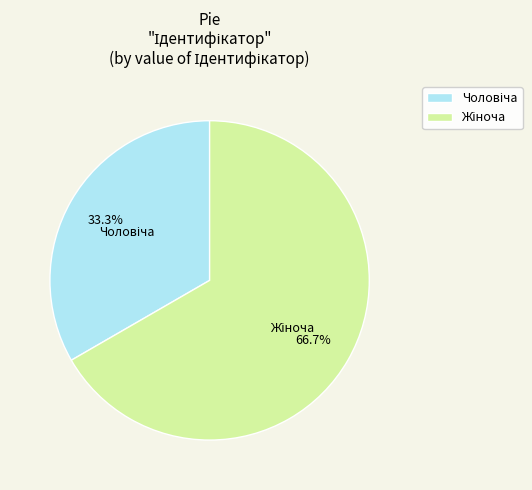

Is there any slice that represents more than half of the pie?

Yes